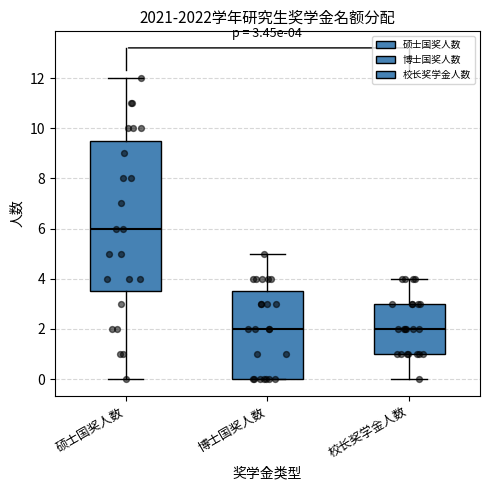

Which box's median line is the highest?

硕士国奖人数